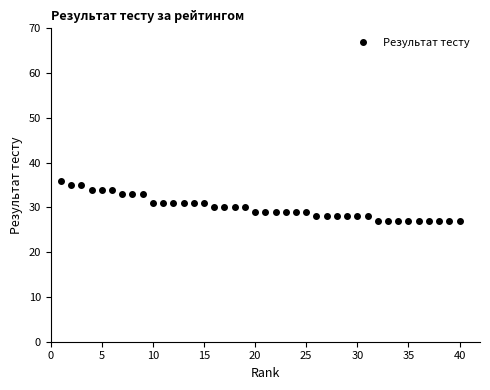

What is the sum of all values?

1198